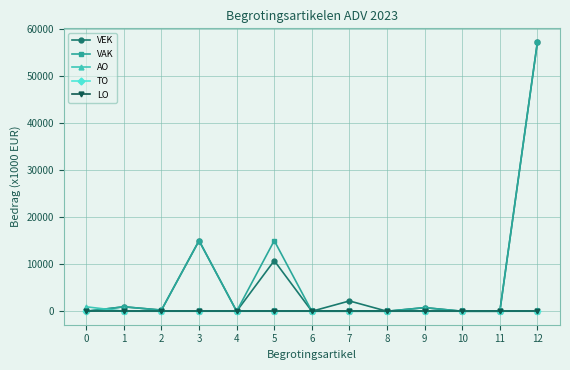

Which series ends up on top after the final intersection of AO and VAK?

VAK